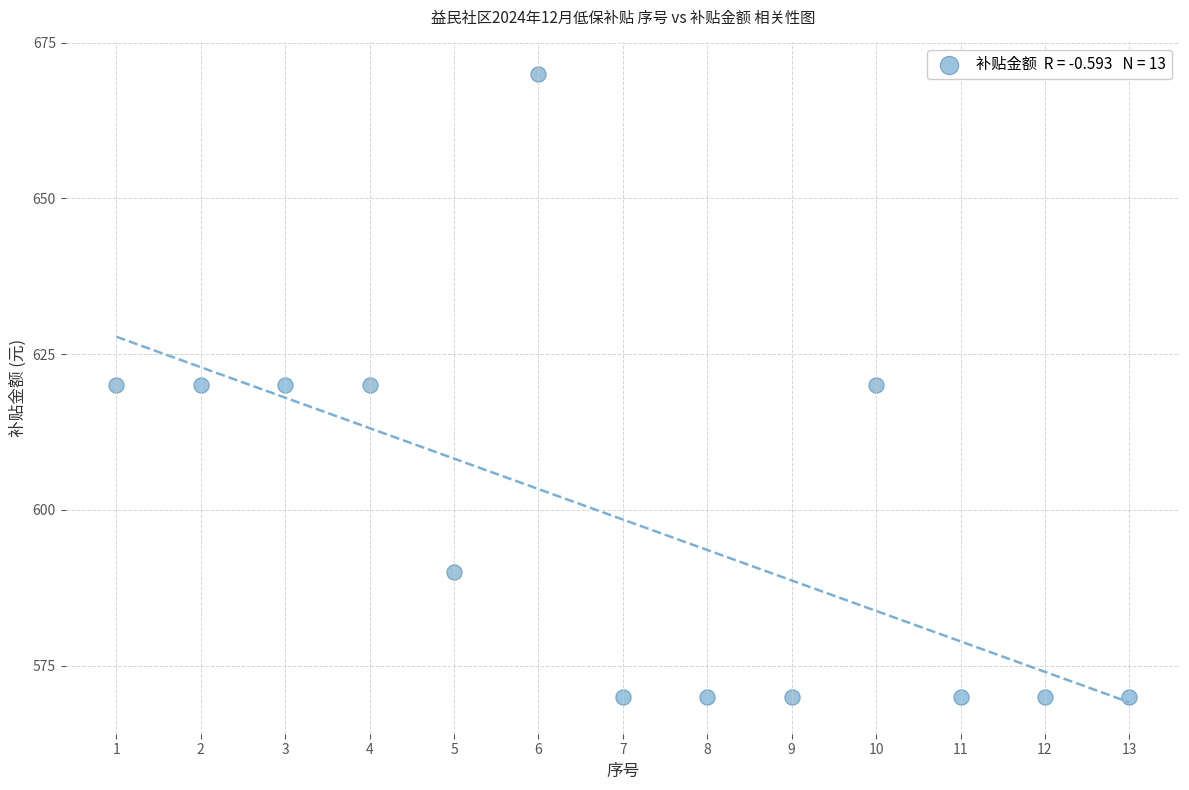

What is the range of Y values (max minus min)?

100